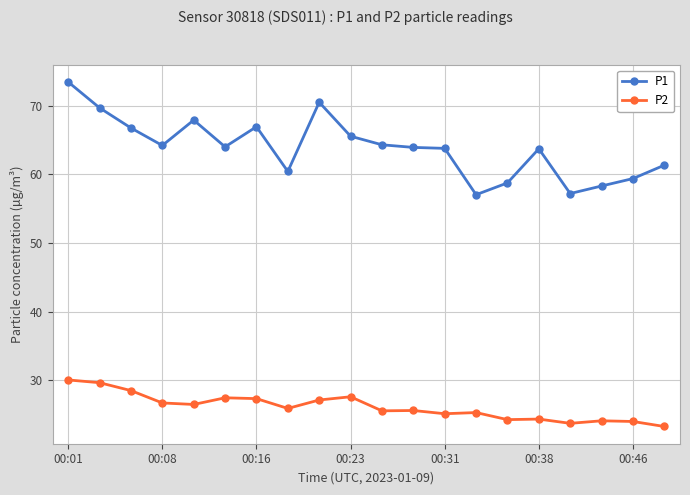

Which series has the largest range (max minus min)?

P1